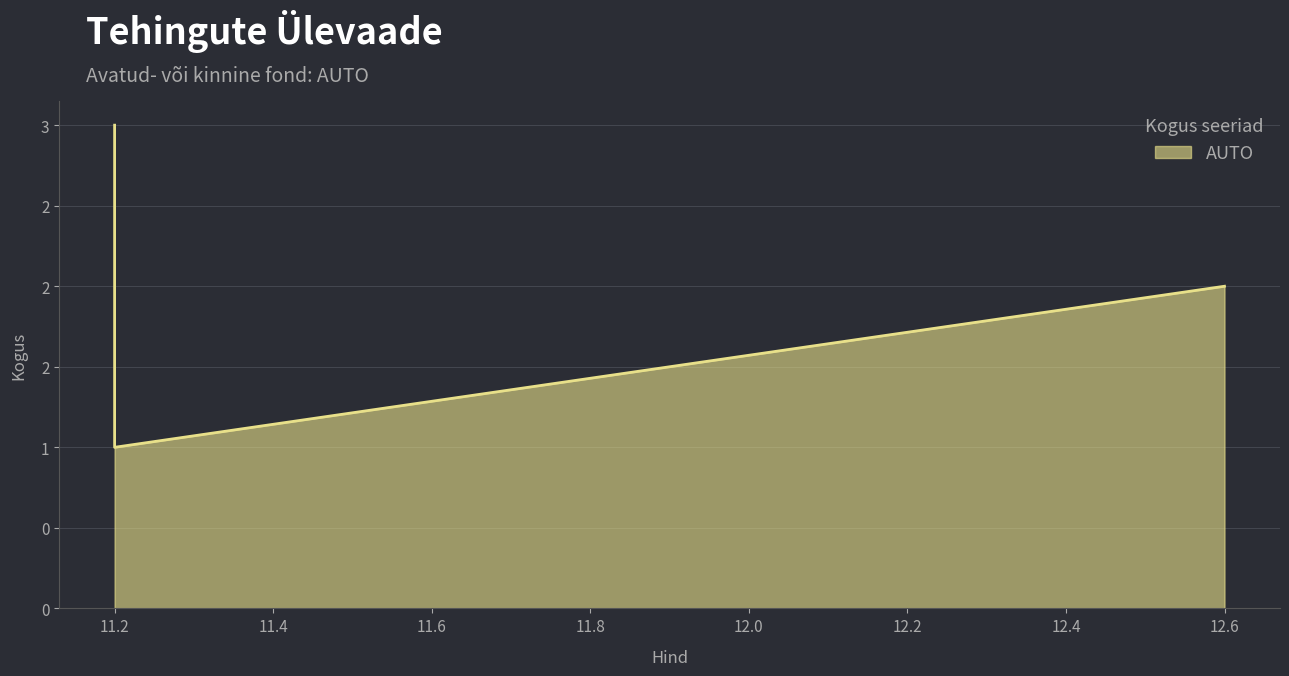

What is the maximum value shown in the chart?

3